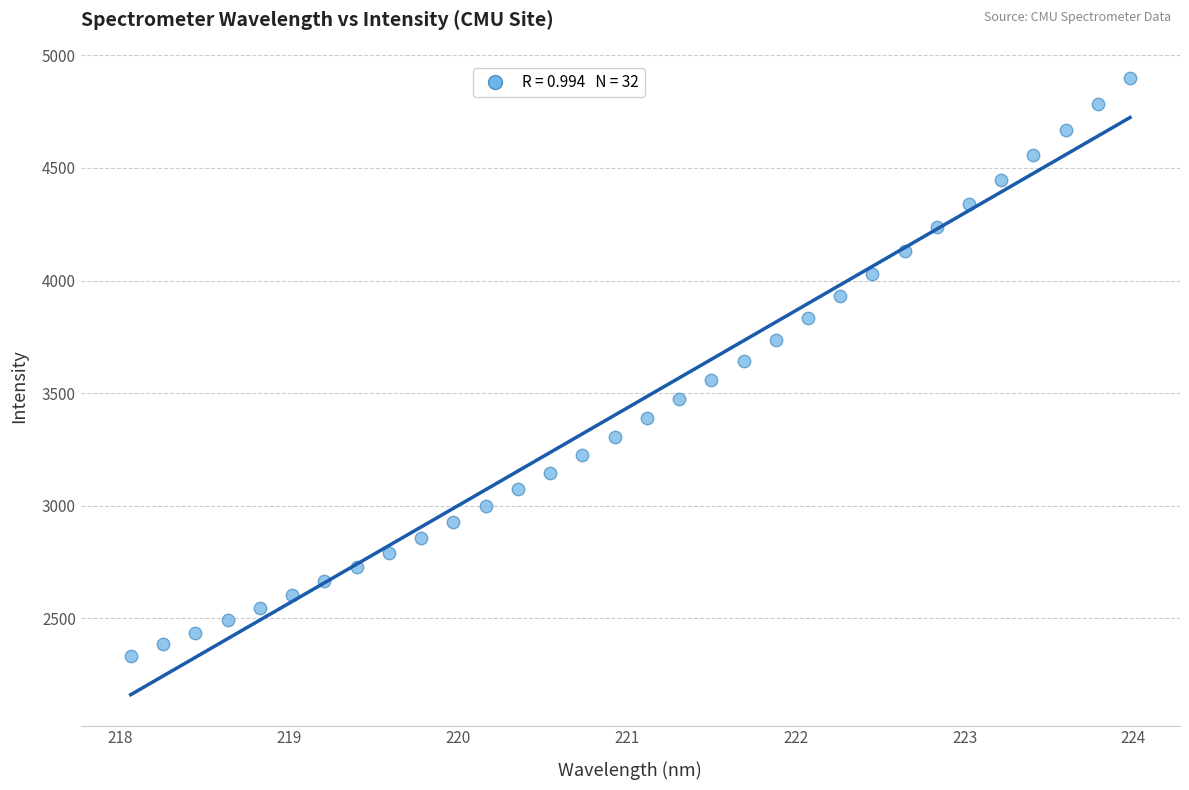

What is the range of Y values (max minus min)?

2568.2